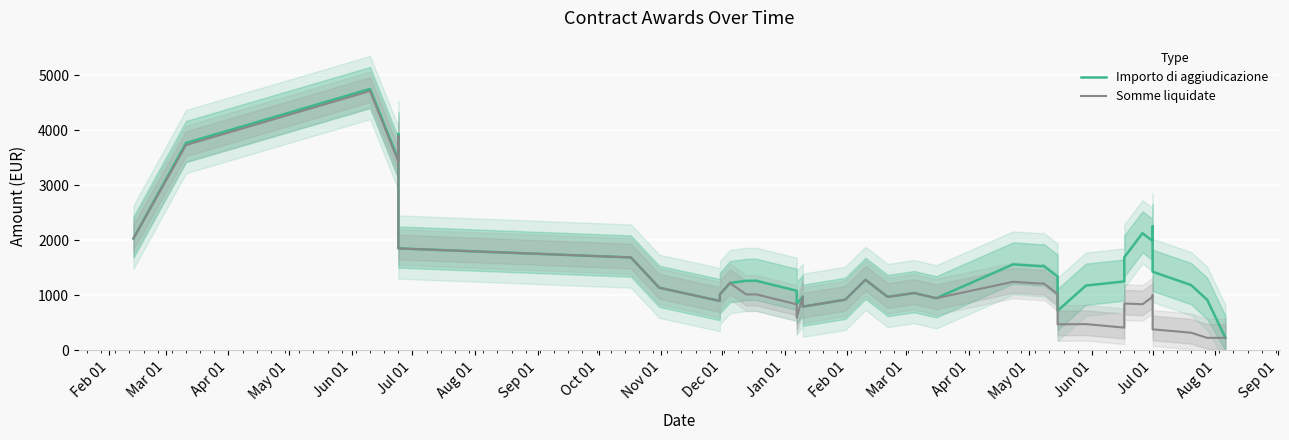

What is the difference between the Somme liquidate values at 34 and Jun 01?

410.0